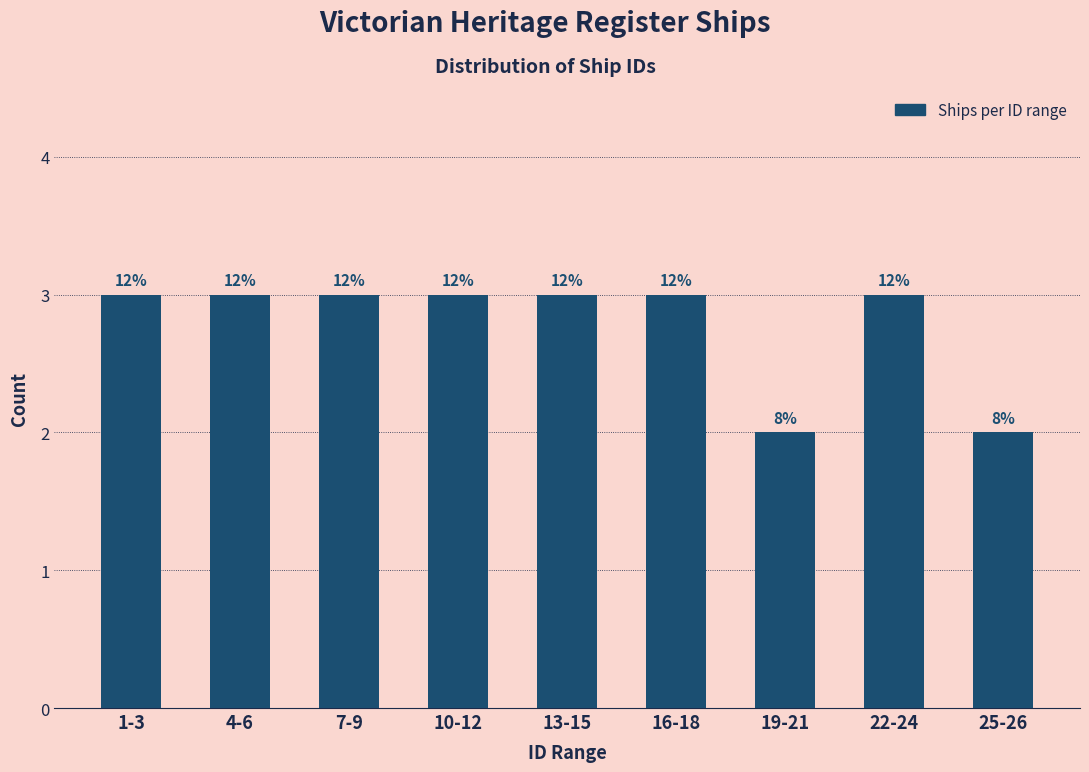

Does the chart contain any negative values?

No